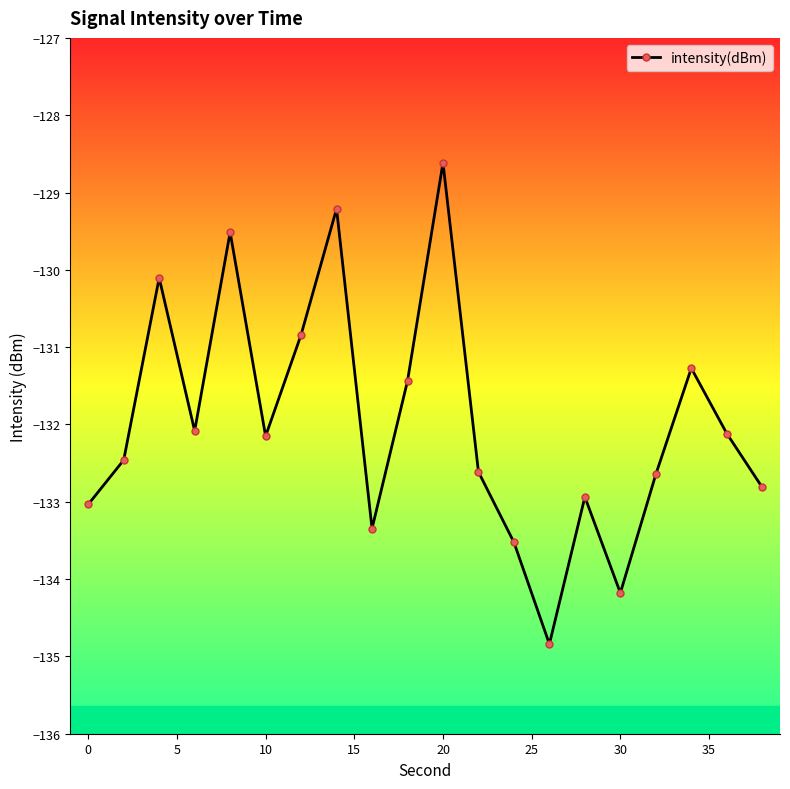

What is the difference between the maximum and minimum values?

6.2